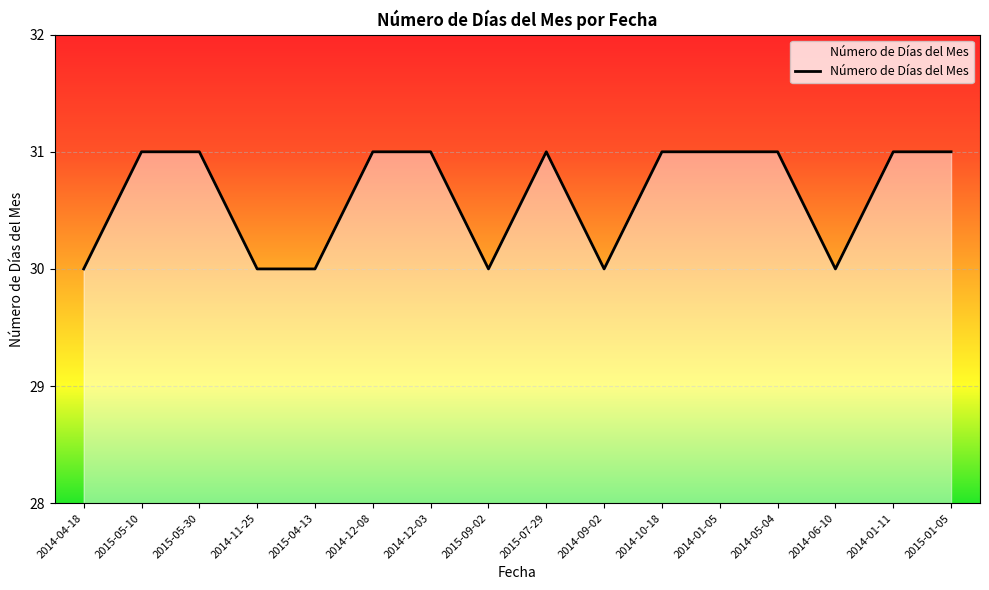

How many distinct data groups are displayed?

1